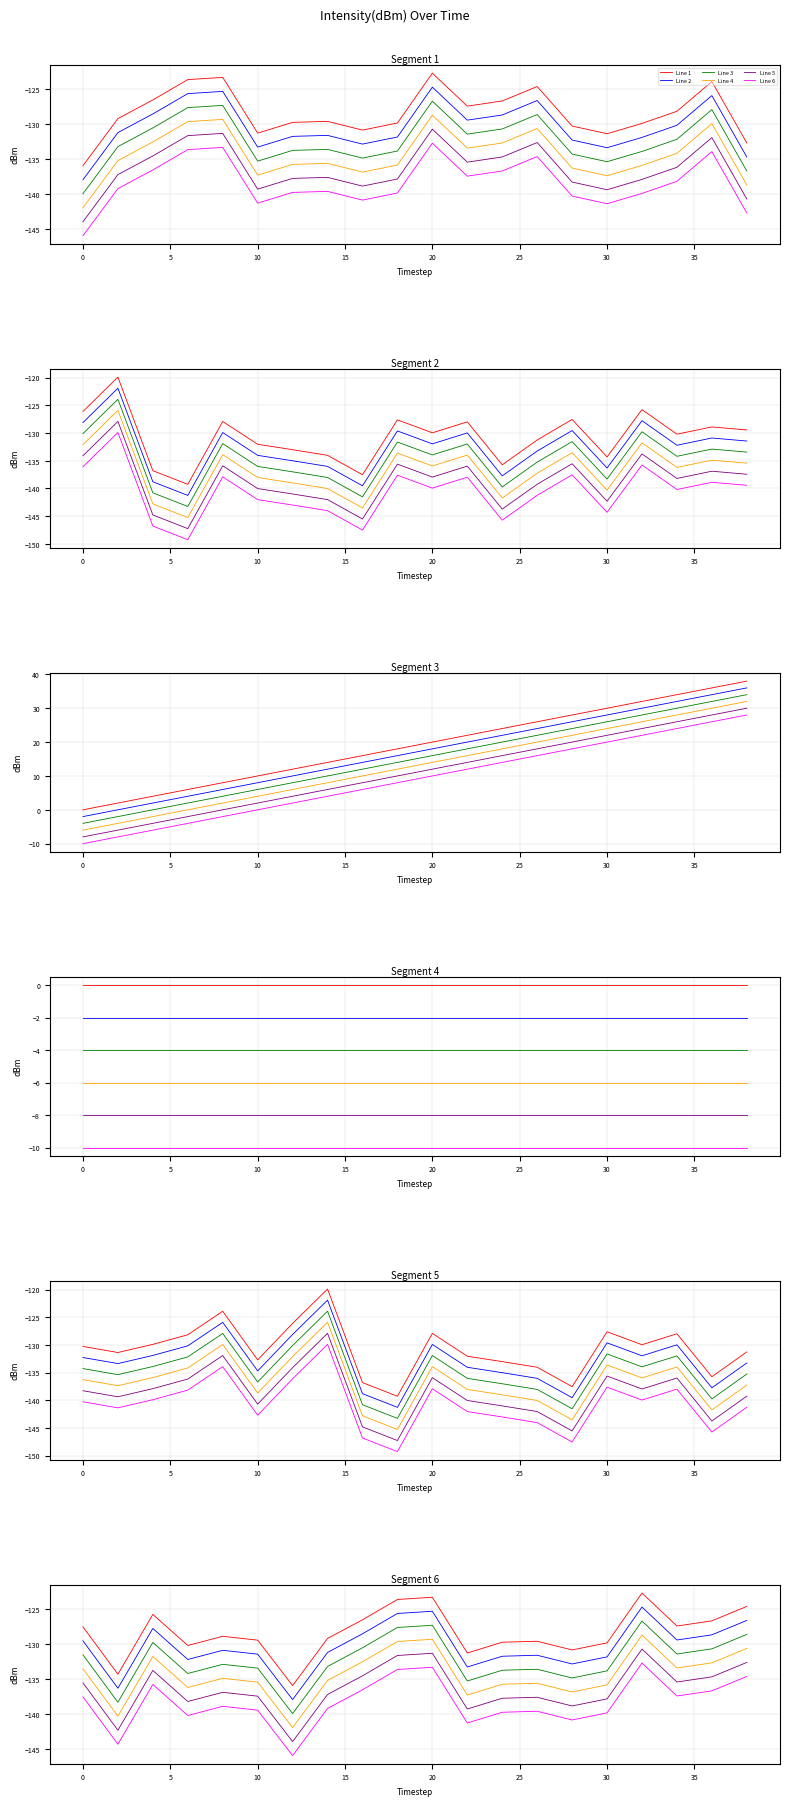

True or false: Line 2 has more than 1 interior local peaks.

True